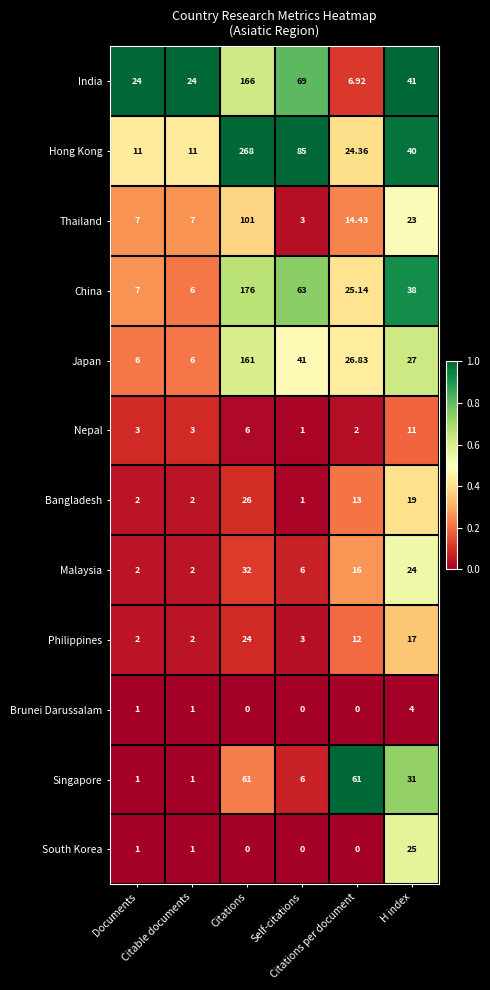

Which label corresponds to the largest value in the chart?

Citations